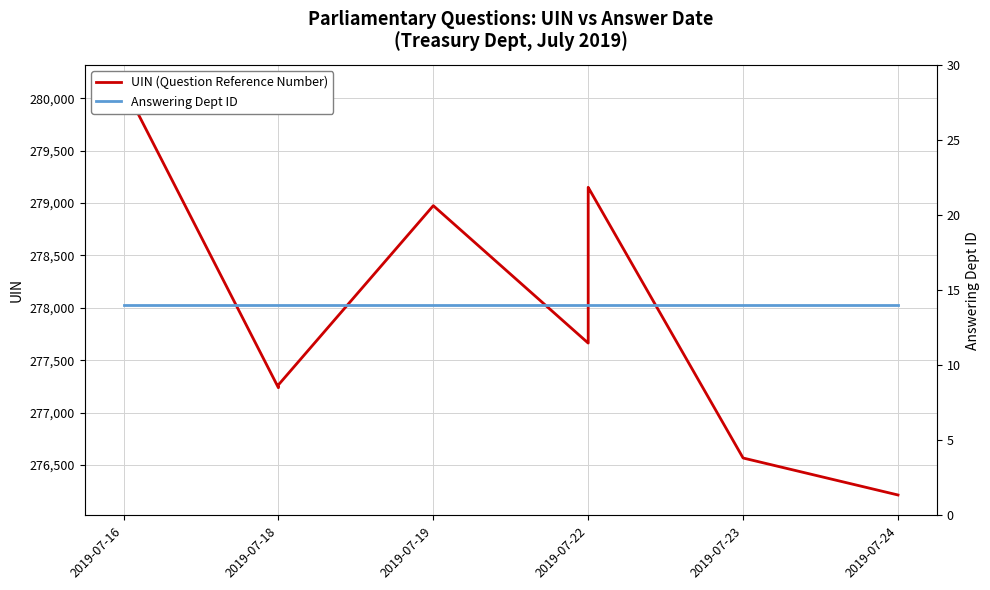

What is the minimum value for UIN (Question Reference Number)?

276213